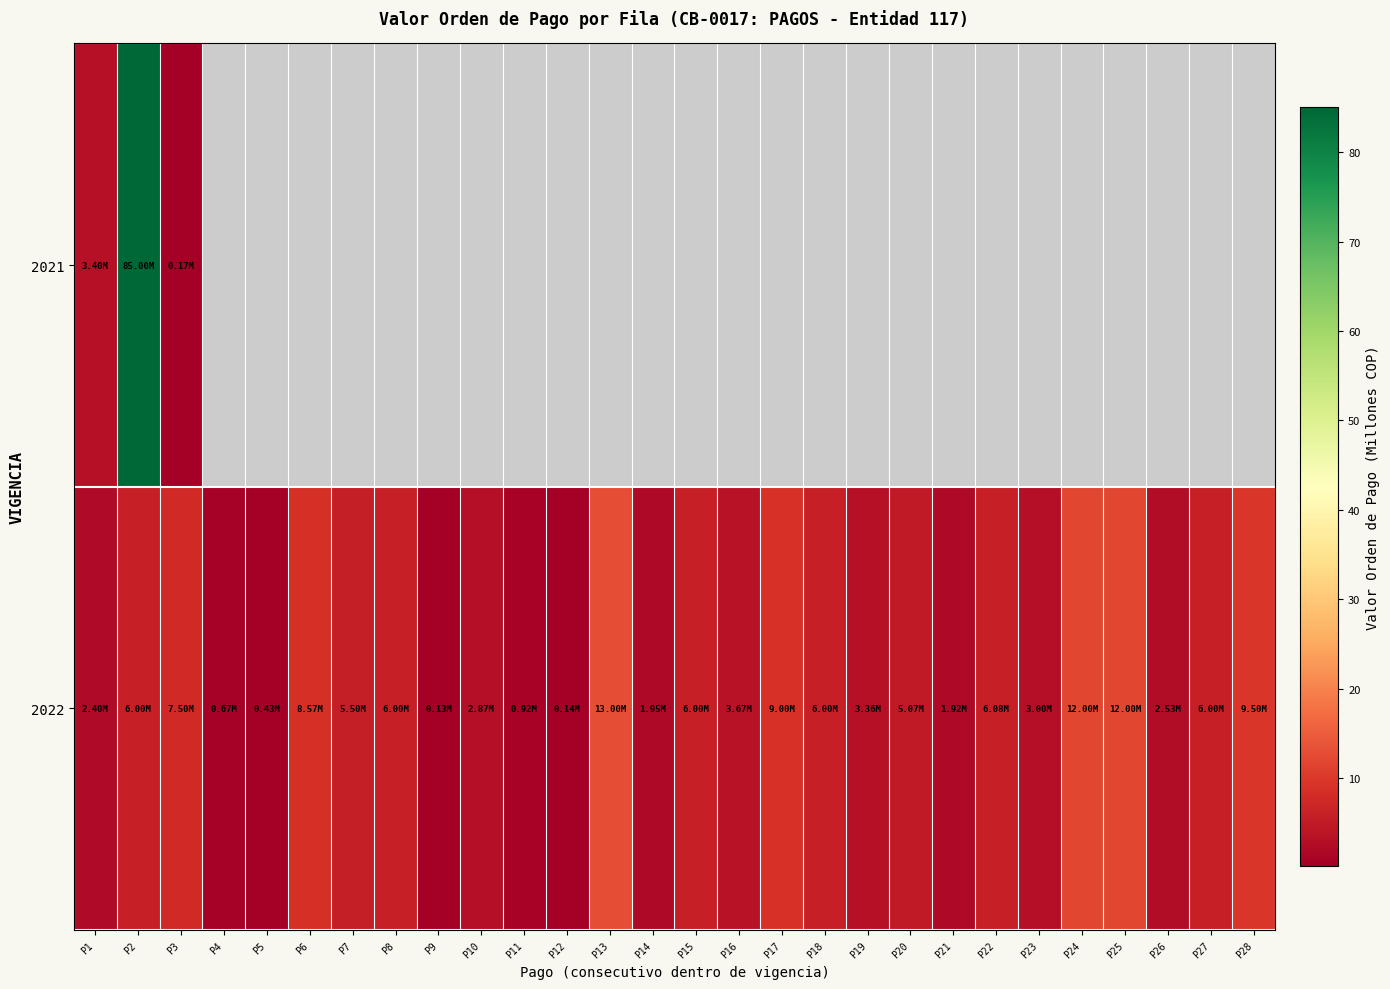

What is the difference between the 2022 values at P17 and P5?

8.6